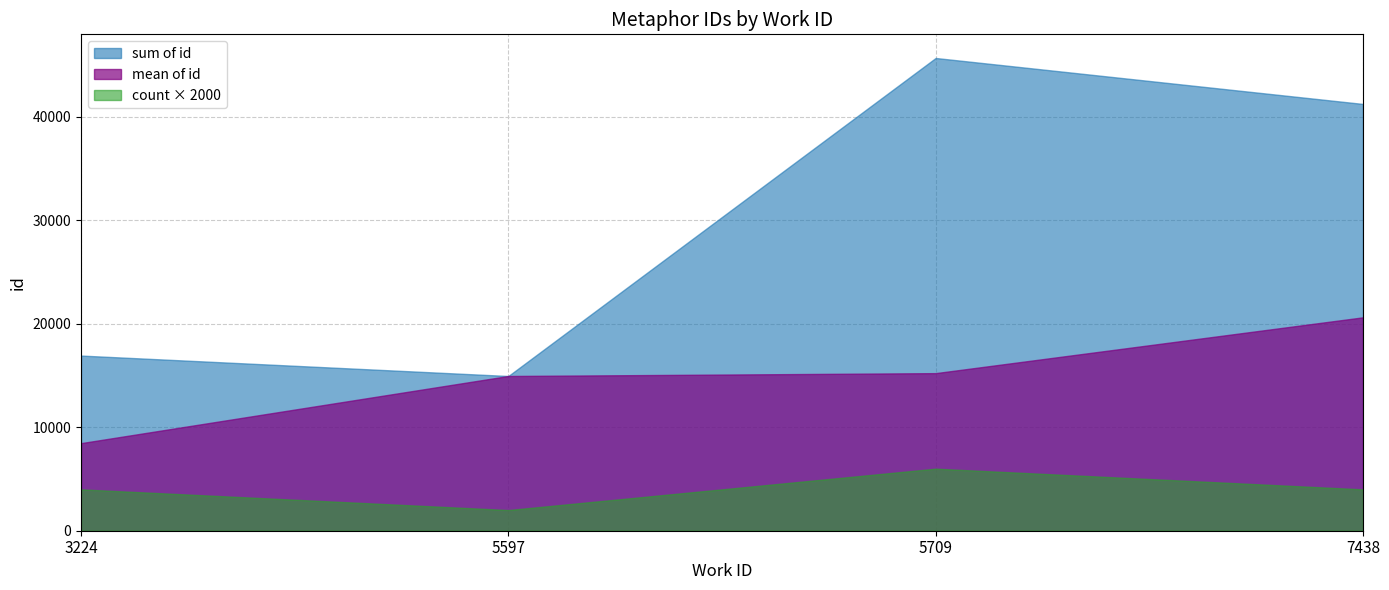

Reading left to right, list all the values displayed in this chart.

sum of id: 16934.0	14959.0	45705.0	41261.0
mean of id: 8467.0	14959.0	15235.0	20630.5
count × 2000: 4000.0	2000.0	6000.0	4000.0